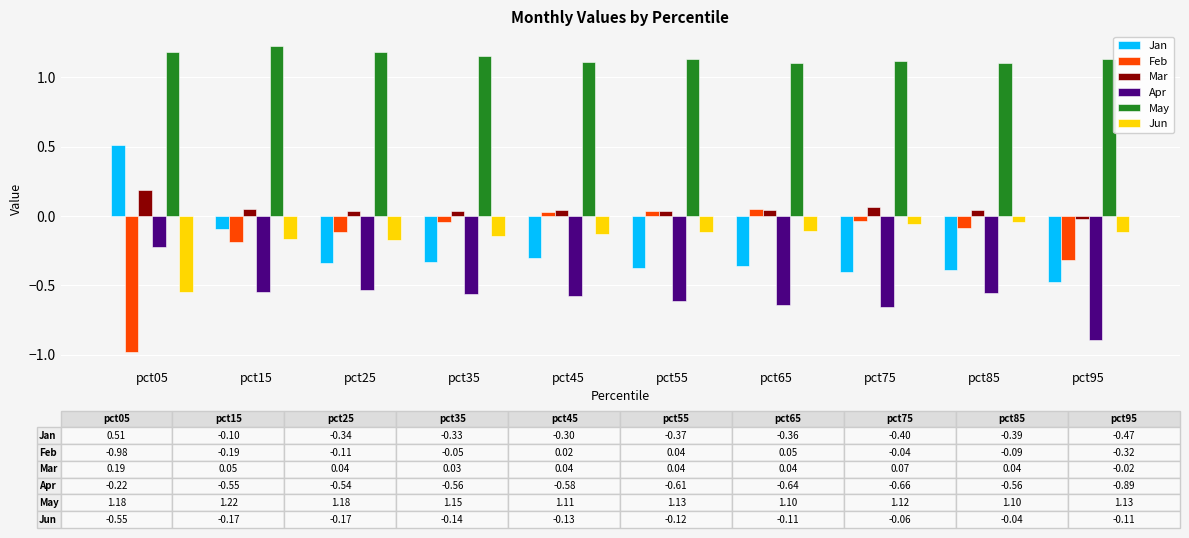

Is the value of Mar at pct25 greater than the value of Jun at pct95?

Yes